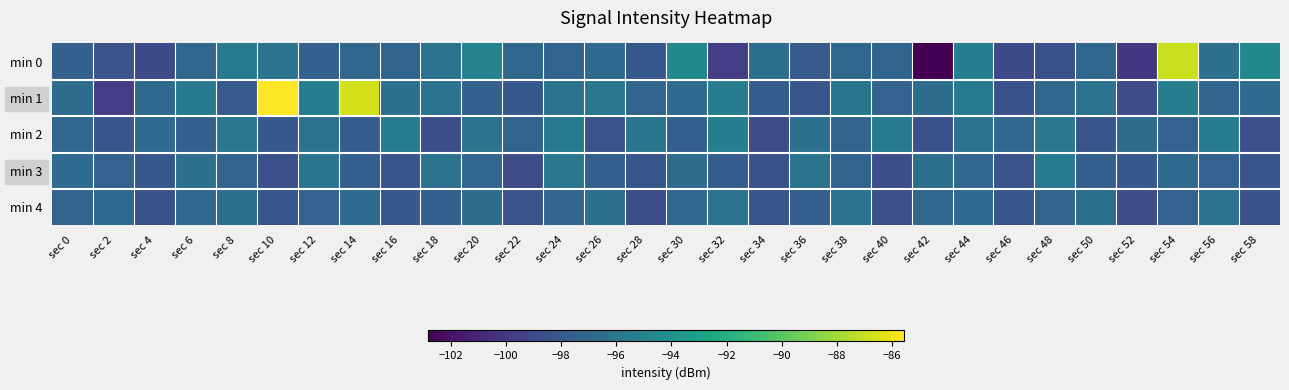

What is the spread (max minus min) of values at sec 54?

10.4